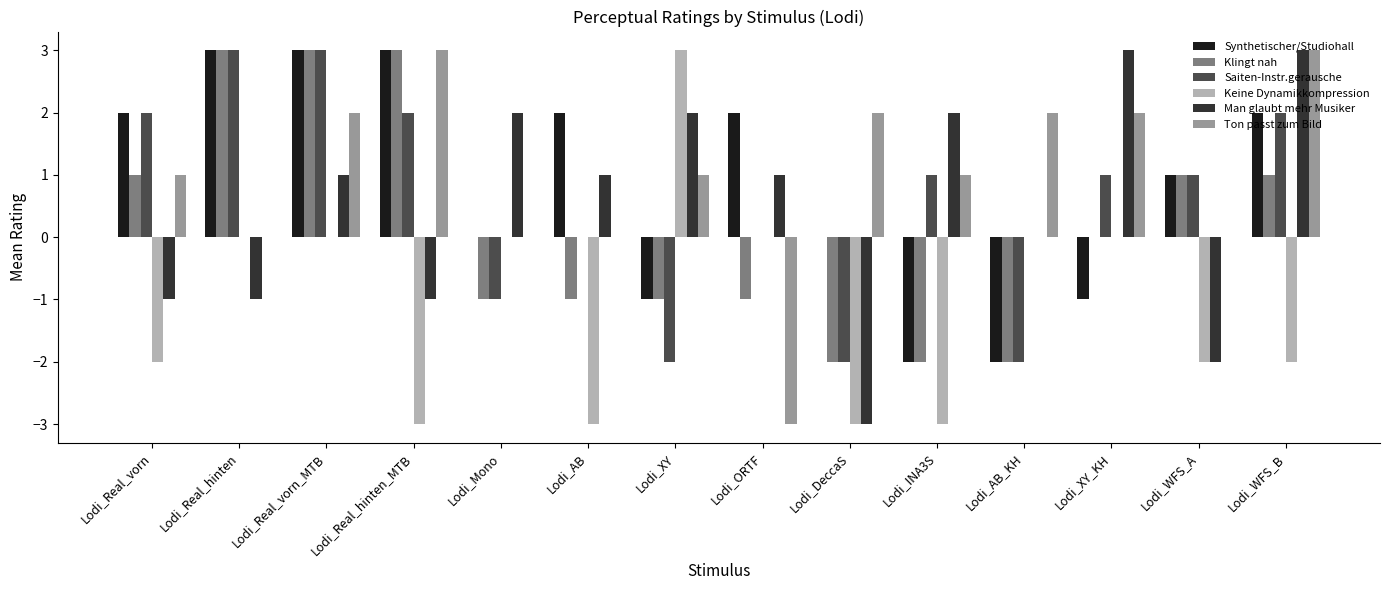

At which label does Saiten-Instr.gerausche first exceed 1?

Lodi_Real_vorn